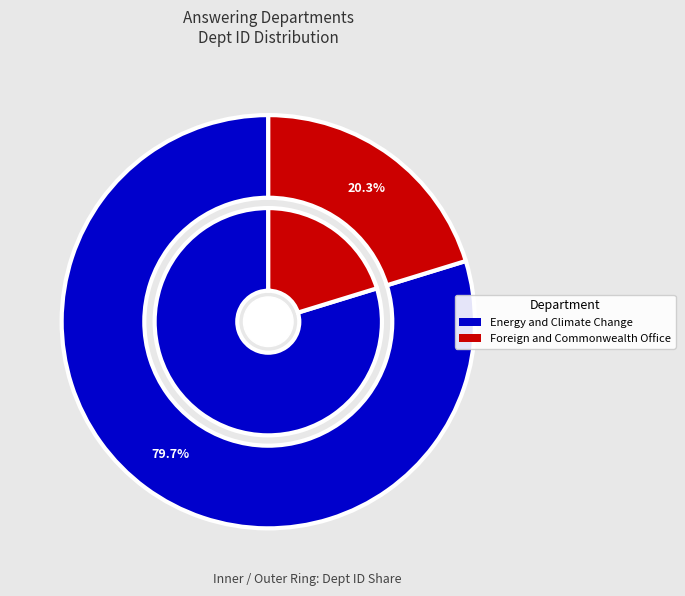

To the nearest percent, what percentage of the pie is Foreign and Commonwealth Office?

20%